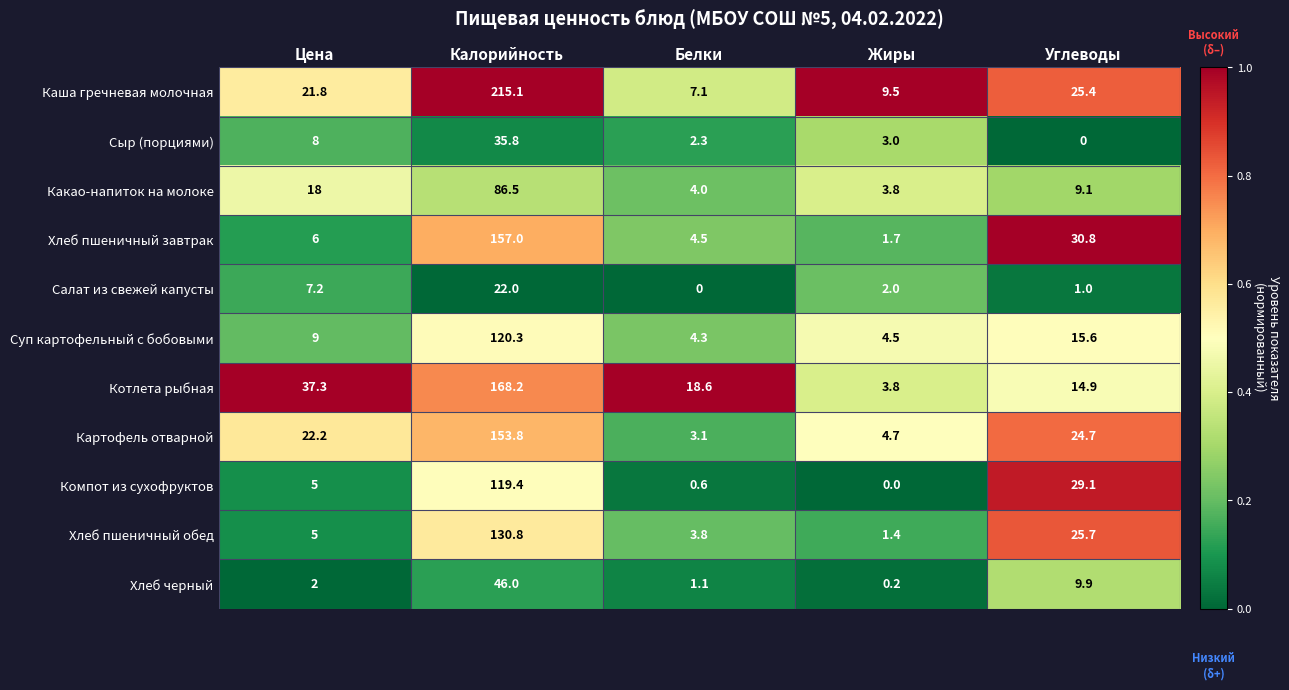

At which label does Каша гречневая молочная reach its minimum?

Белки